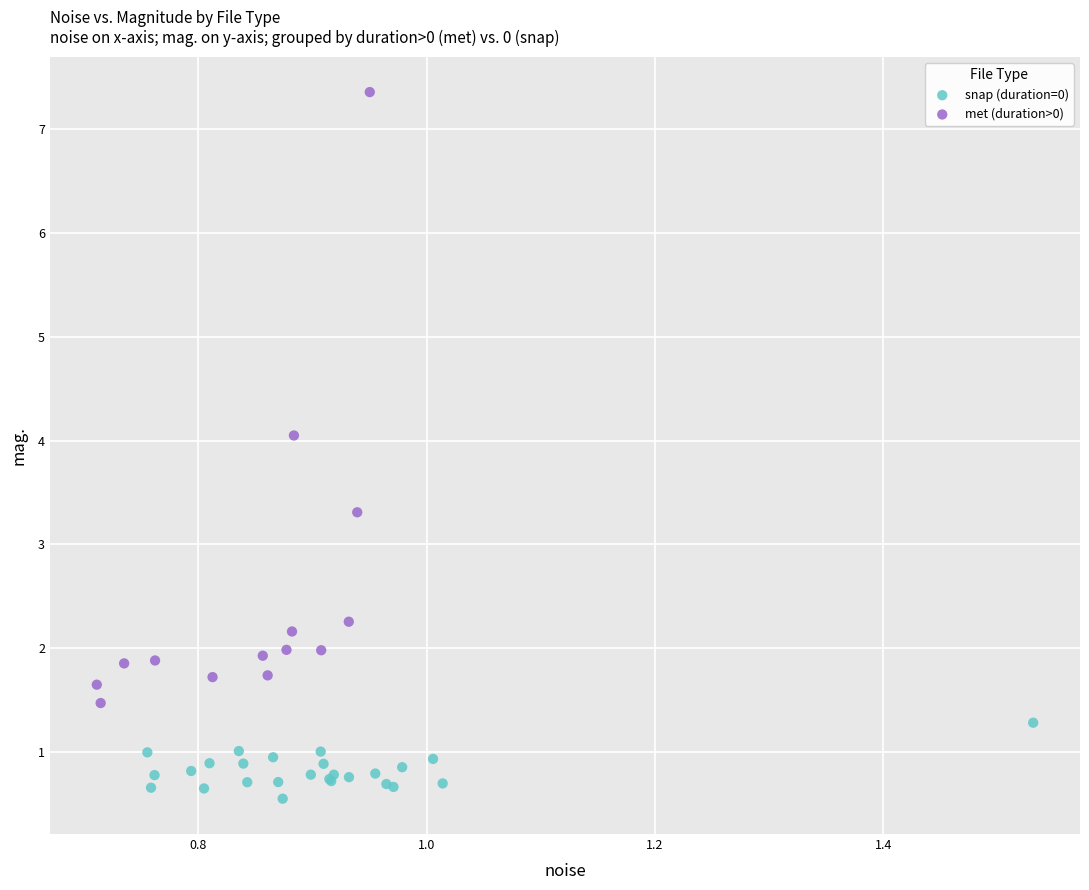

Which series contains the lowest Y value?

snap (duration=0)